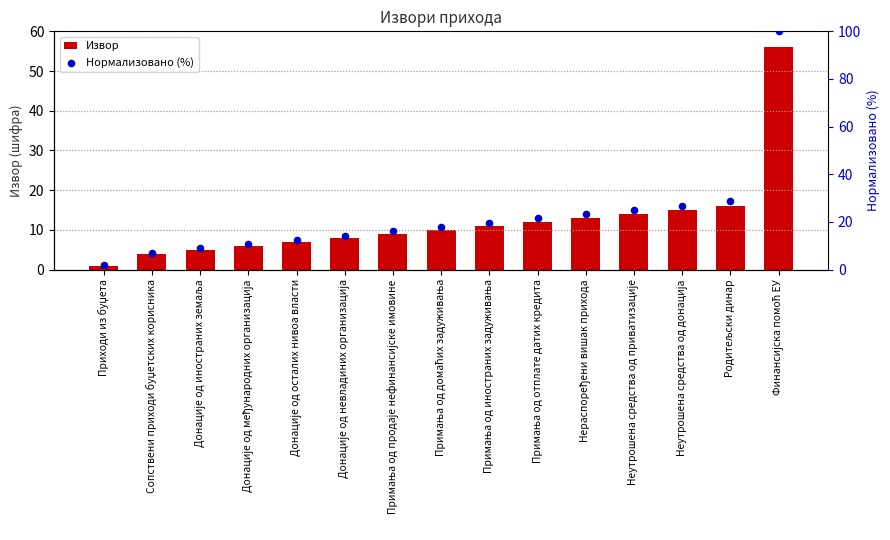

Which series reaches the minimum Y coordinate?

Извор